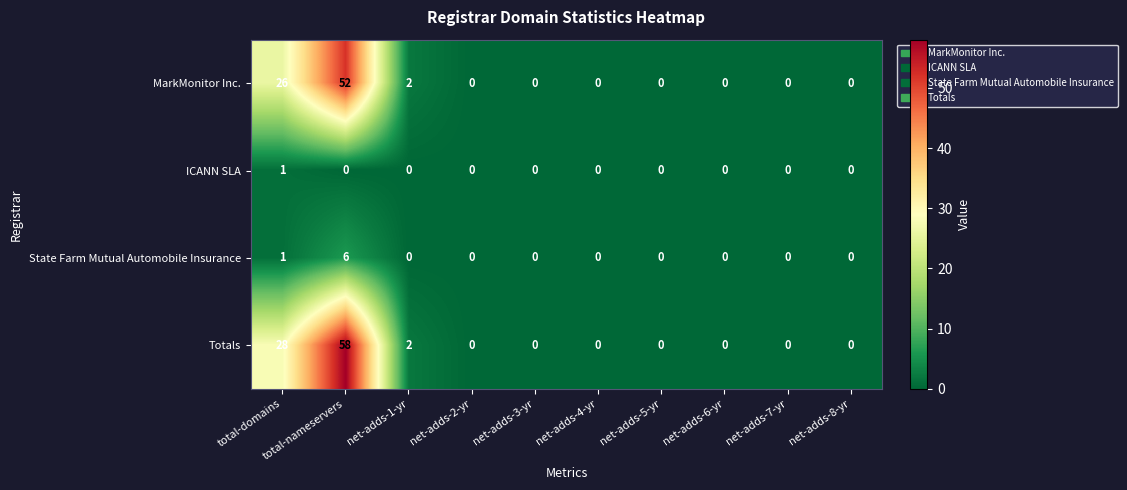

What is the sum of all Totals values?

88